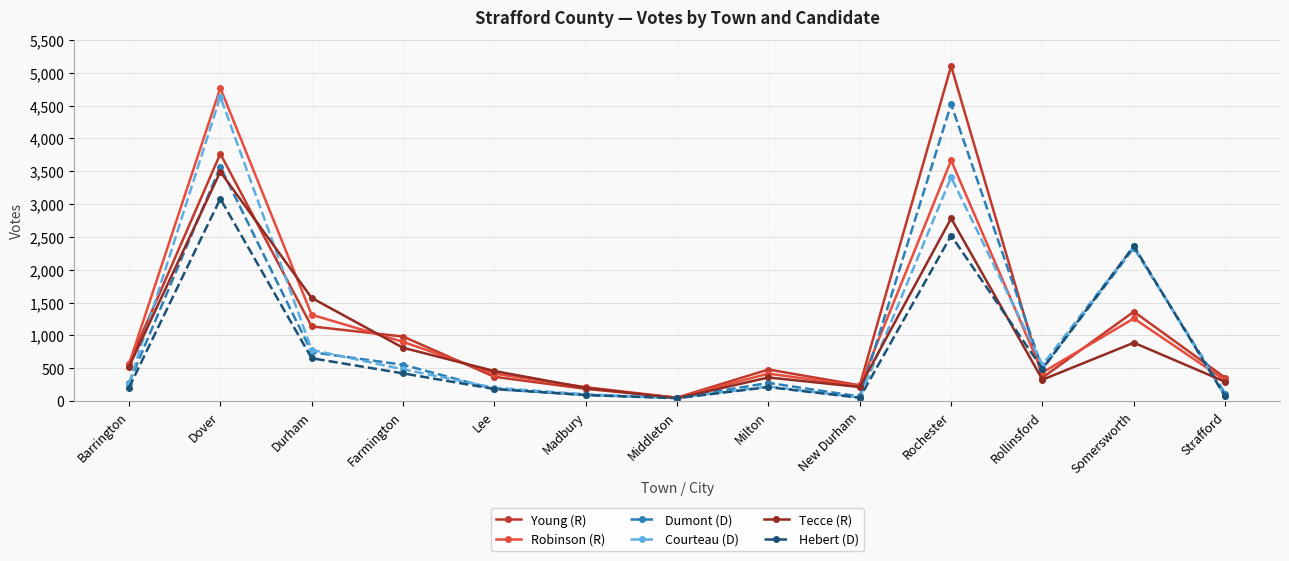

What value does the Robinson (R) series have at Barrington?

561